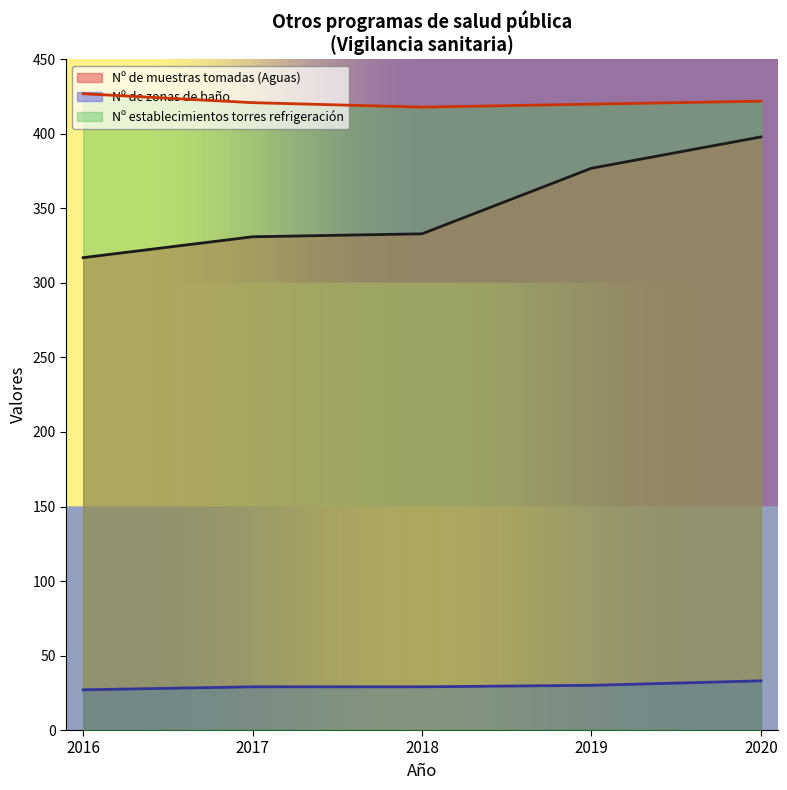

Count the Nº establecimientos torres refrigeración values in the range 420 to 422.

3